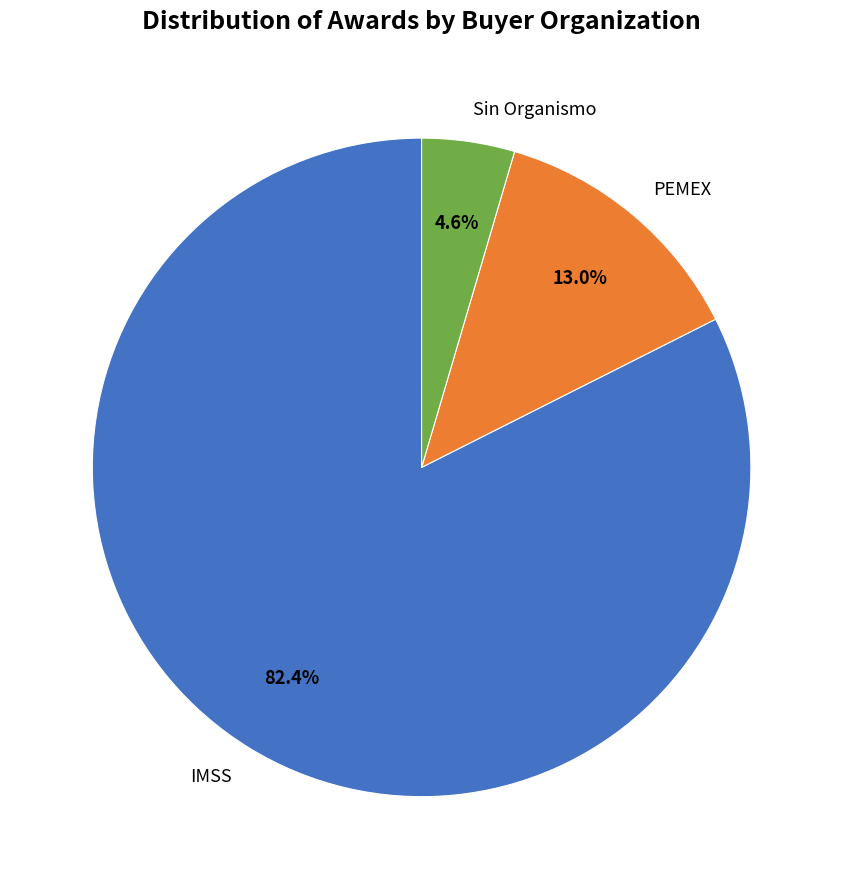

What is the majority slice?

IMSS